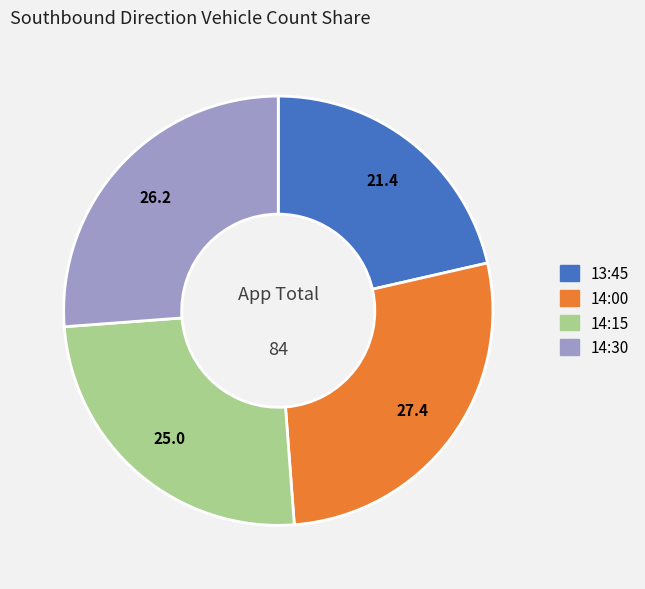

Combined, do 14:30 and 14:15 account for over 50%?

Yes